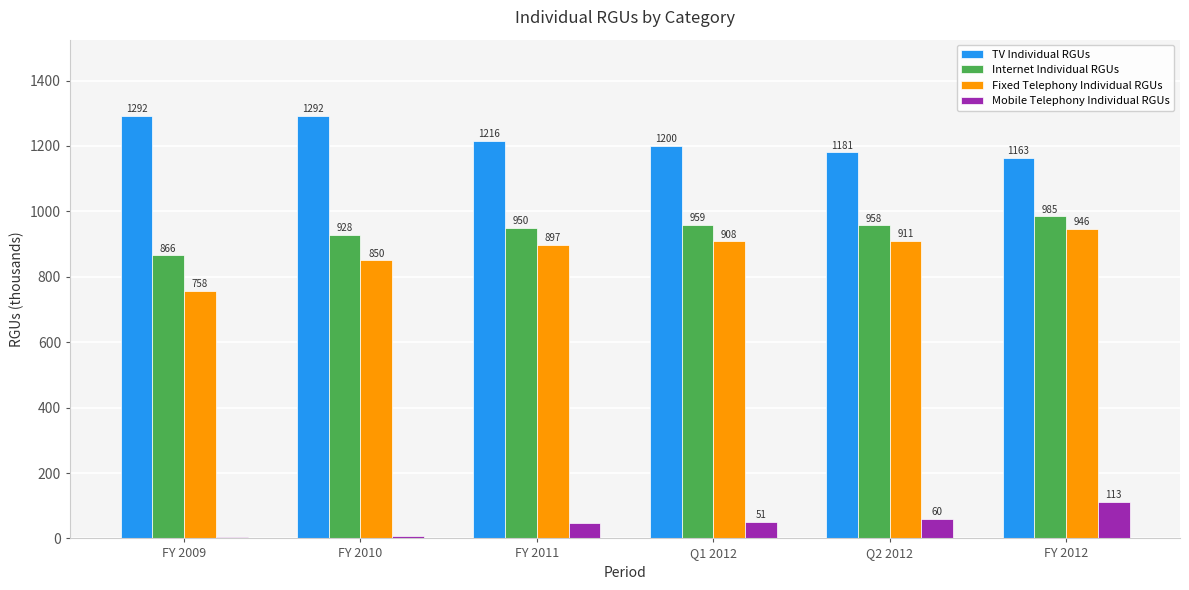

What is the sum of all Internet Individual RGUs values?

5646.5